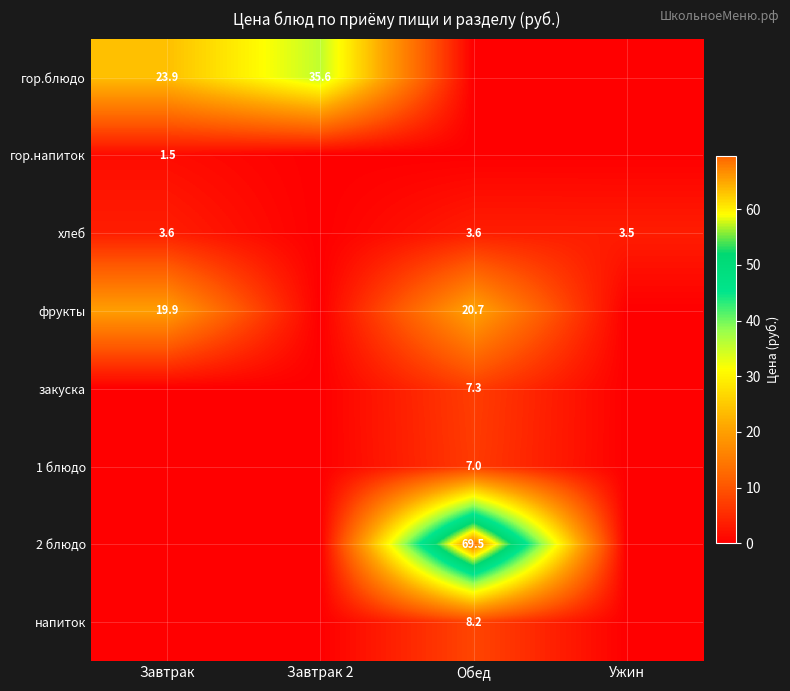

The 2 блюдо series shows 69.5 at Обед. True or false?

True